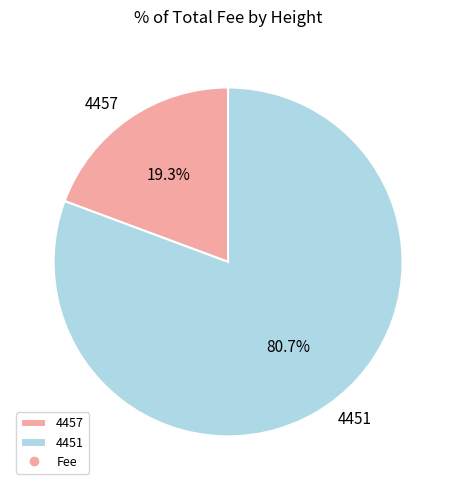

Rank the categories by value from highest to lowest.

4451, 4457